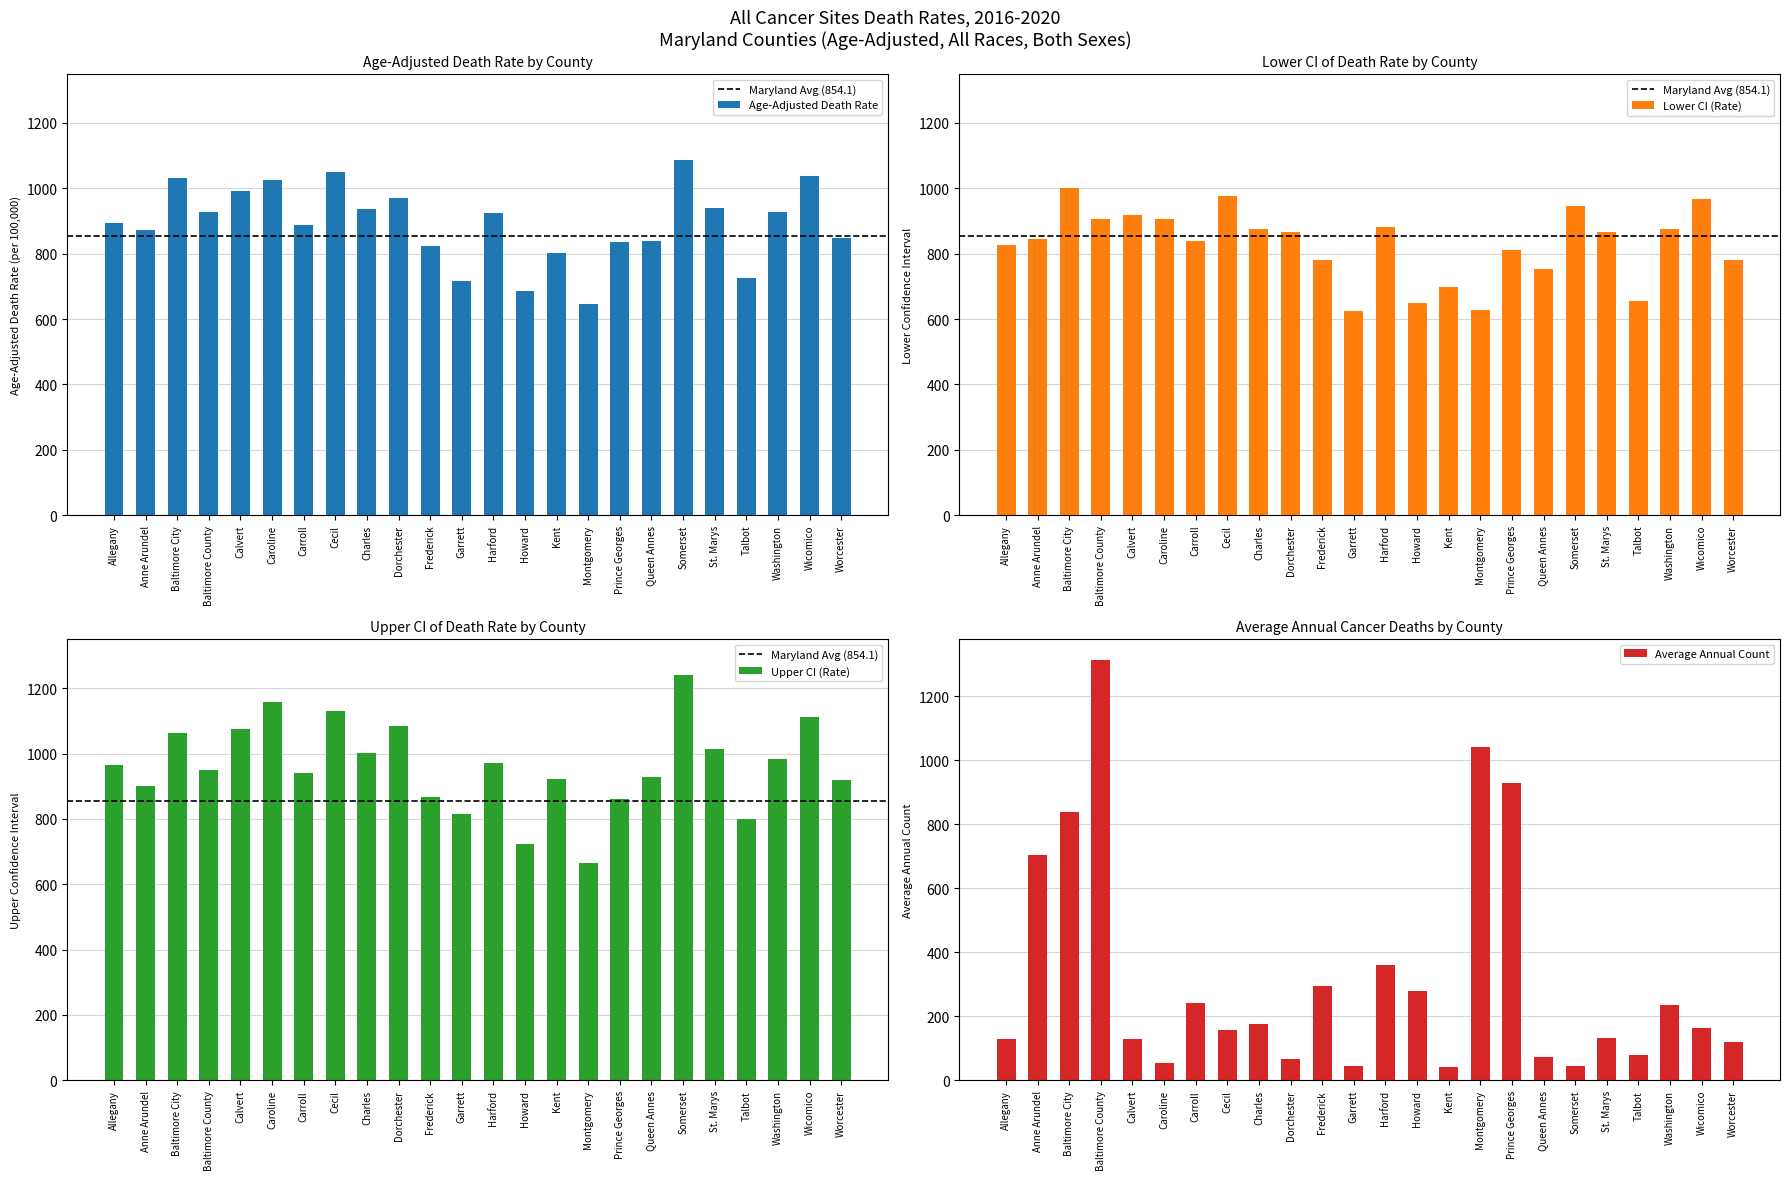

How many data points does each series have?

24